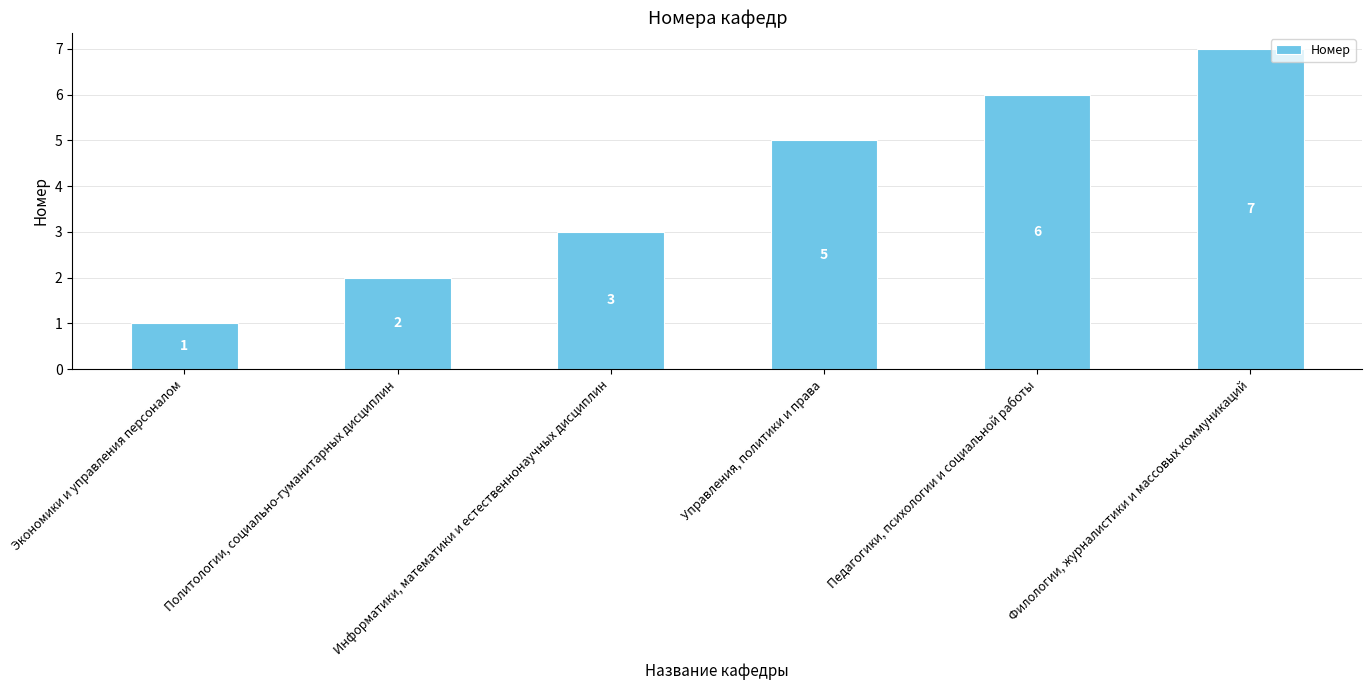

What is the difference between the maximum and minimum values?

6